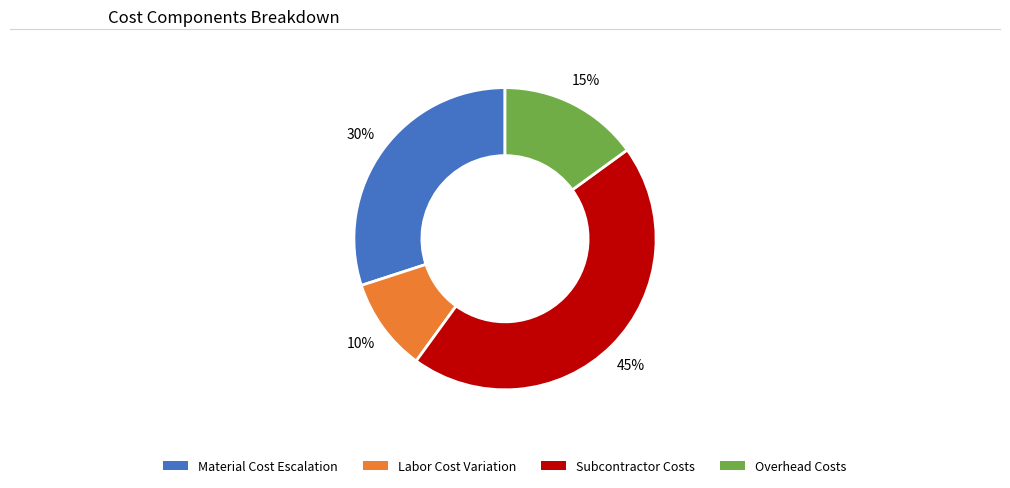

How many slices are in this pie chart?

4